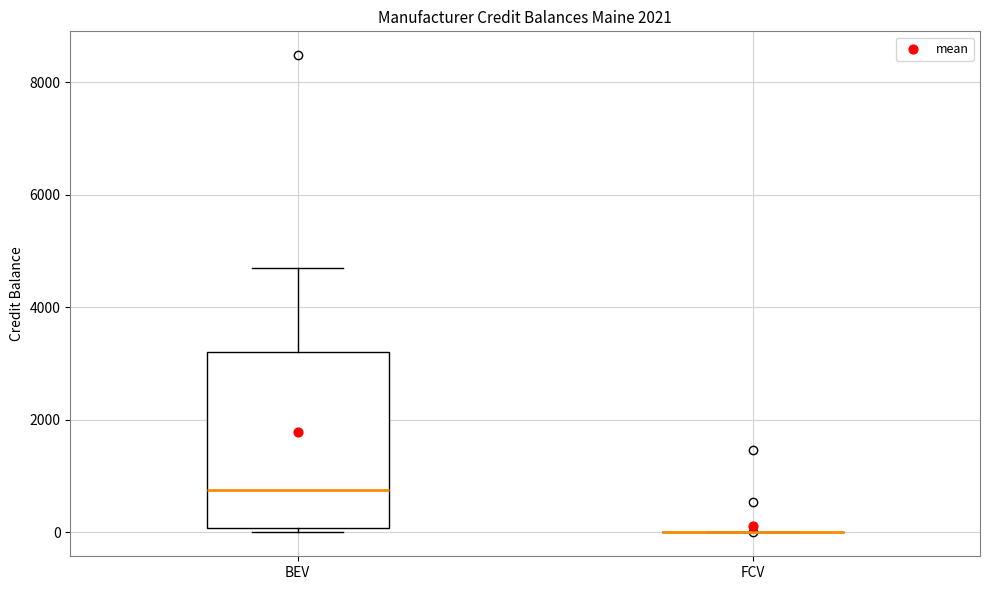

Reading left to right, transcribe this box plot: for each box, give where its median line is, the range the box spans, and where its two whiskers end, as read against the y-axis. The values are not printed on the chart, so give them approximately, as read against the axis.

BEV: median 800, box 0 to 3200, whiskers 0 (just below the box's lower edge) to 4600
FCV: box collapsed to a line at 0, whiskers 0 to 0